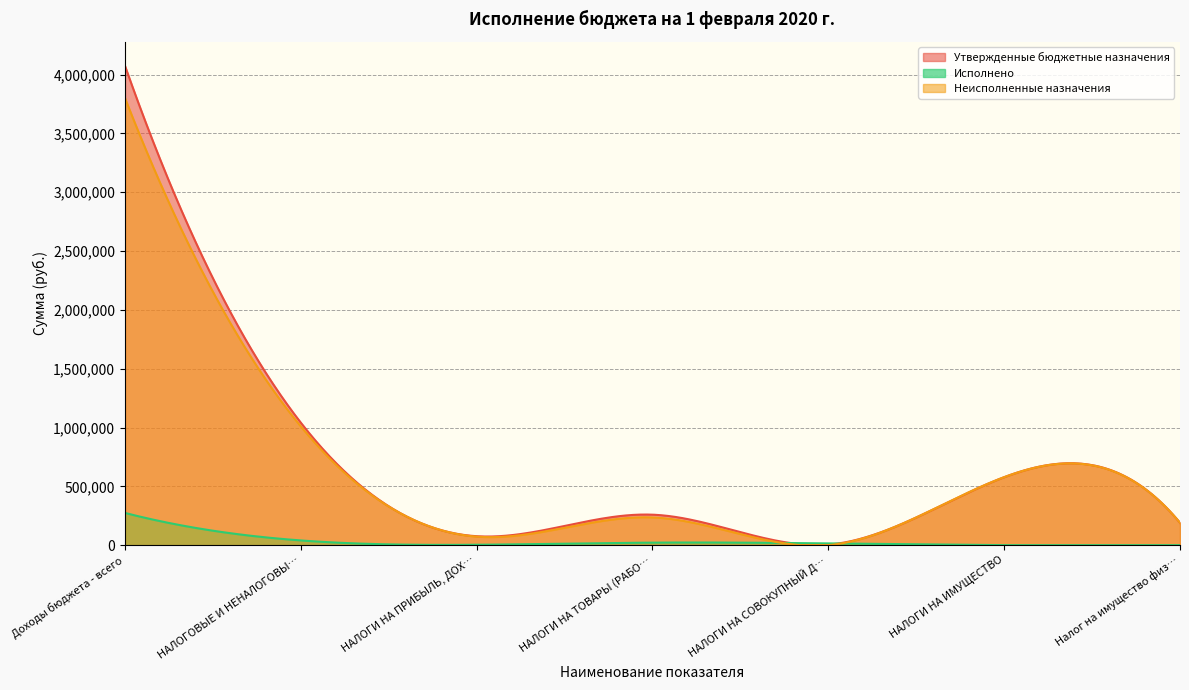

The value of Утвержденные бюджетные назначения at НАЛОГИ НА ПРИБЫЛЬ, ДОХОДЫ is 76100.0. True or false?

True